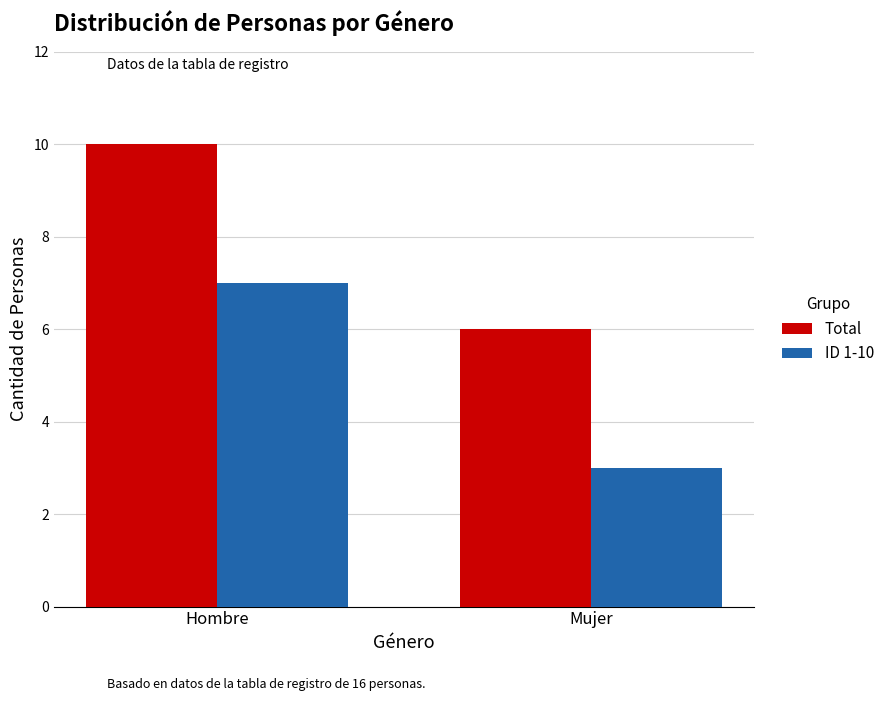

Are the bars grouped side by side (vs. stacked)?

Yes